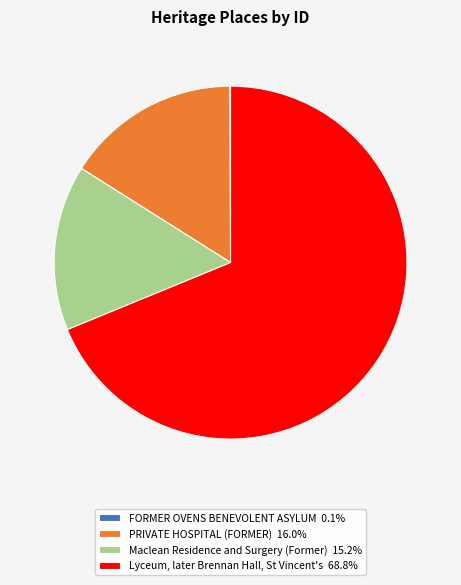

Combined, do Maclean Residence and Surgery (Former) 15.2% and Lyceum, later Brennan Hall, St Vincent's 68.8% account for over 50%?

Yes